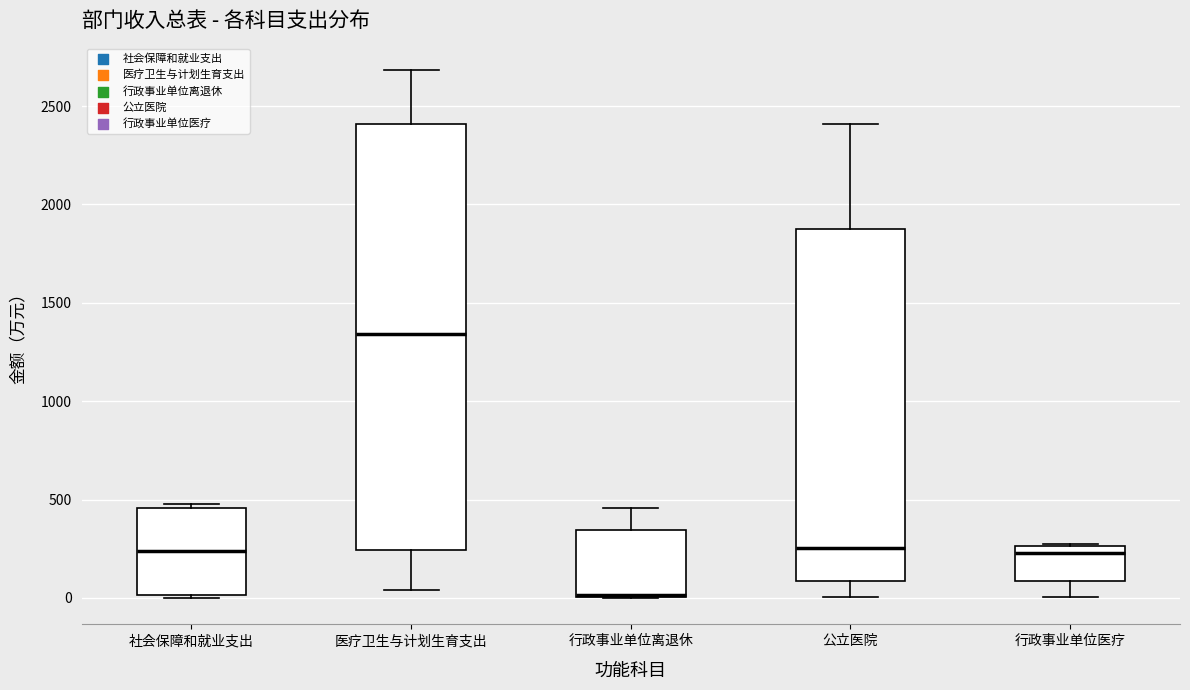

Reading left to right, transcribe this box plot: for each box, give where its median line is, the range the box spans, and where its two whiskers end, as read against the y-axis. The values are not printed on the chart, so give them approximately, as read against the axis.

社会保障和就业支出: median 250, box 0 to 450, whiskers 0 to 500
医疗卫生与计划生育支出: median 1350, box 250 to 2400, whiskers 50 to 2700
行政事业单位离退休: median 0 (drawn on the box's lower edge), box 0 to 350, whiskers 0 to 450
公立医院: median 250, box 100 to 1850, whiskers 0 to 2400
行政事业单位医疗: median 250 (just below the box's upper edge), box 100 to 250, whiskers 0 to 300